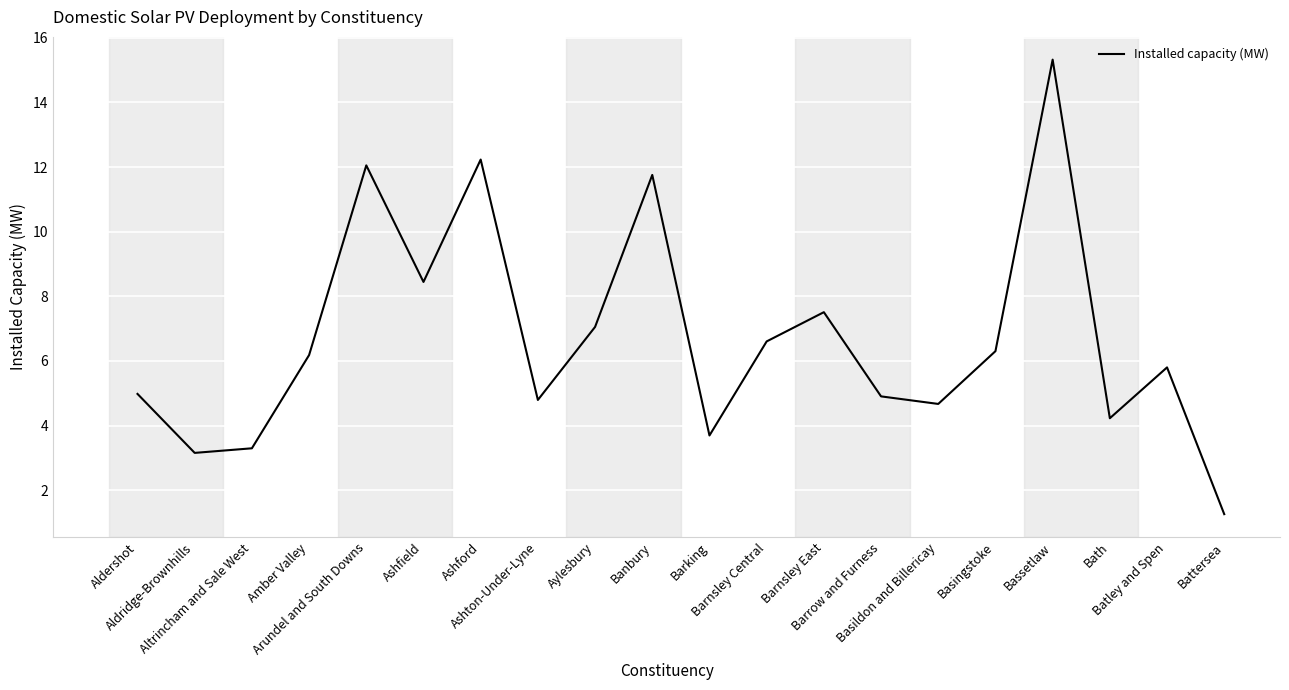

What is the difference between the maximum and minimum values?

14.1